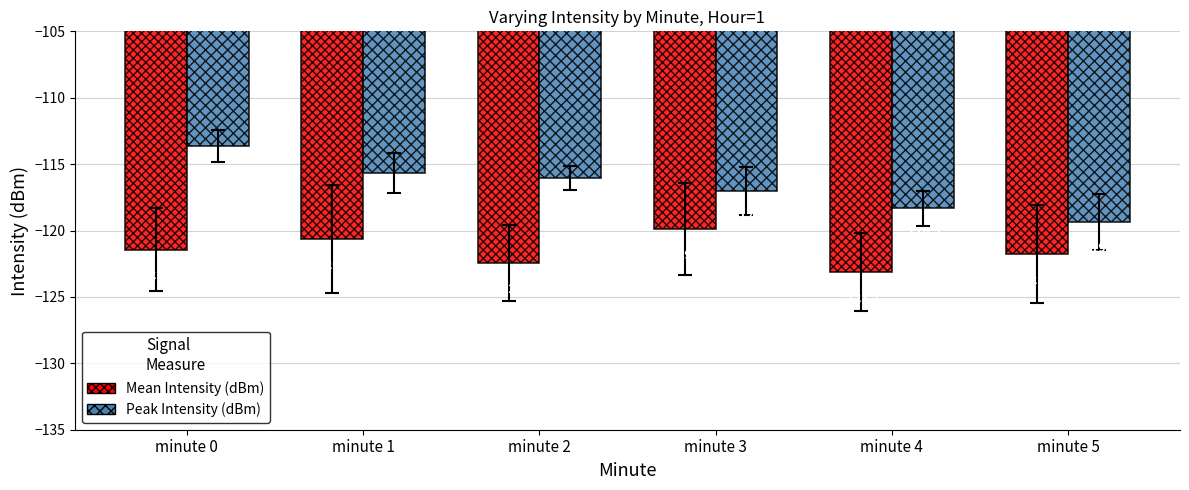

List the labels in order of Mean Intensity (dBm) value, smallest first.

minute 4, minute 2, minute 5, minute 0, minute 1, minute 3